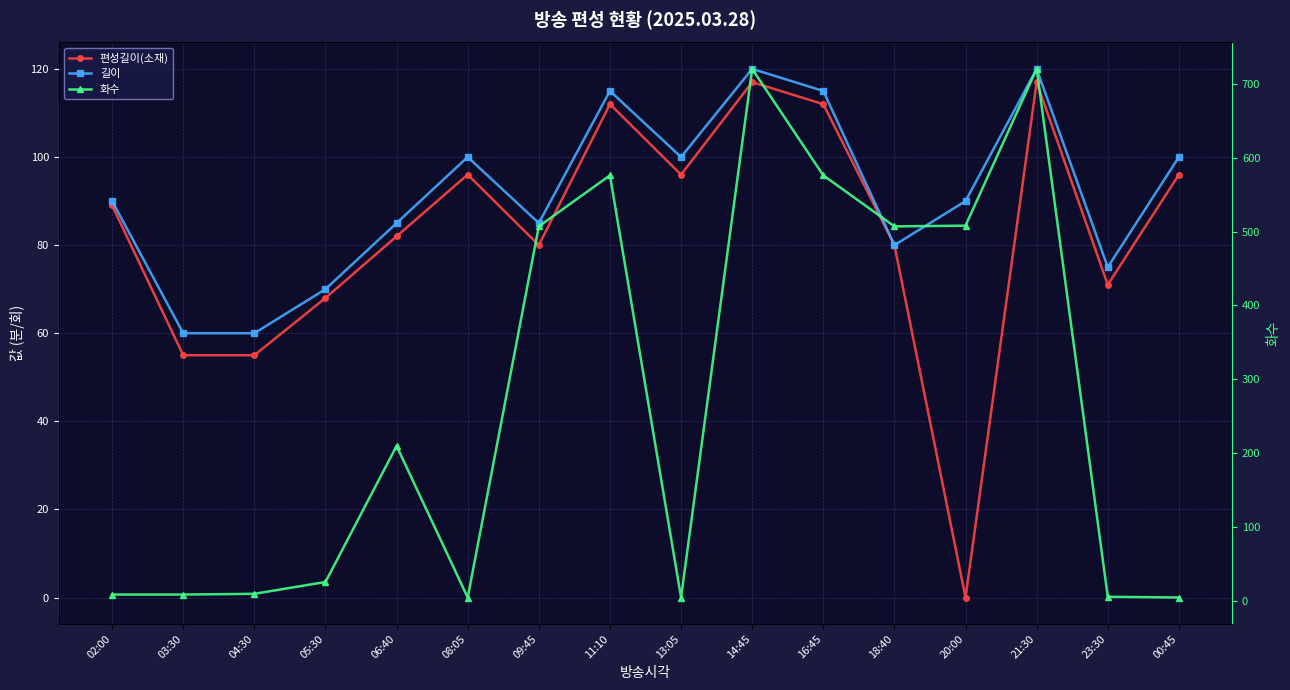

At 08:05, list the series in order from largest to smallest.

길이, 편성길이(소재), 화수